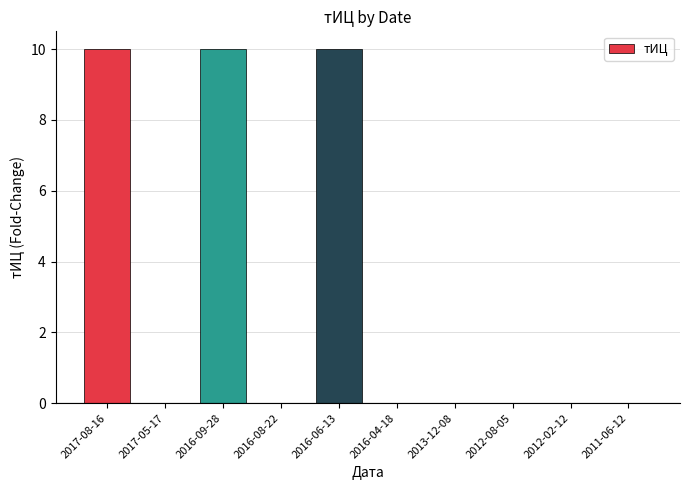

What is the sum of all values?

30